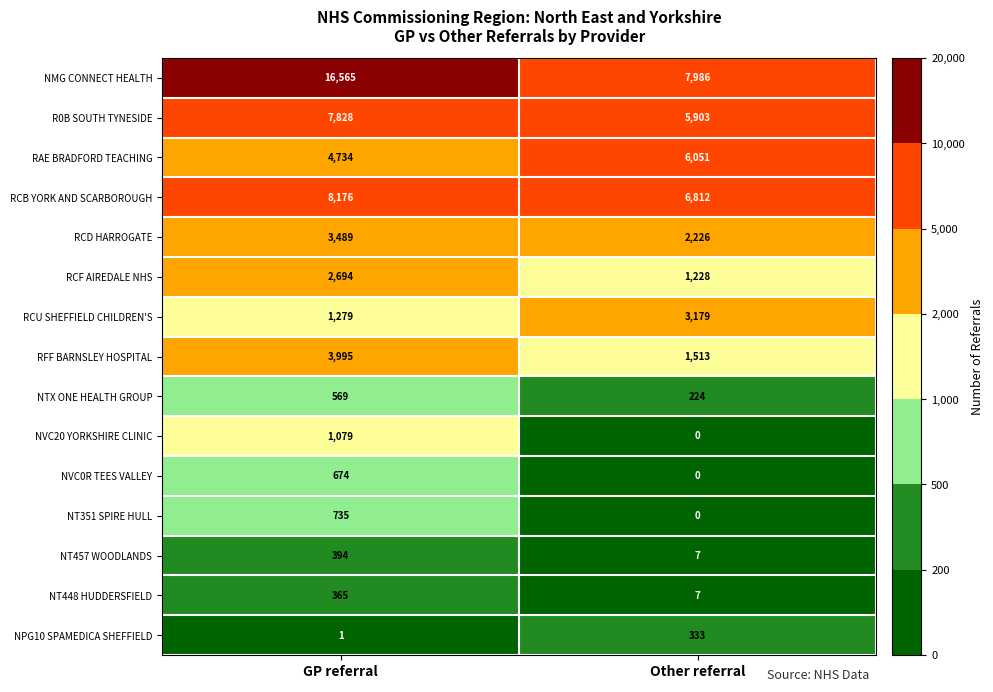

Which series changed the most between GP referral and Other referral?

NMG CONNECT HEALTH